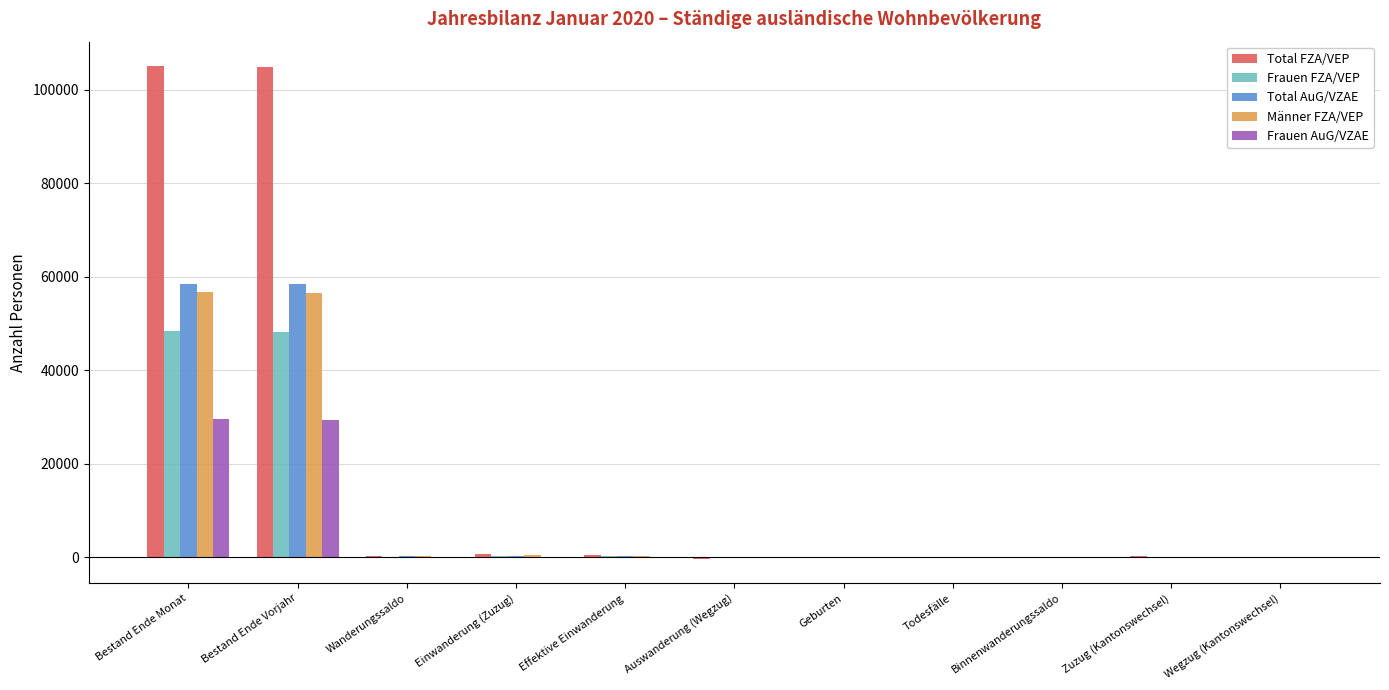

Is it true that Total AuG/VZAE equals 365 at Einwanderung (Zuzug)?

False